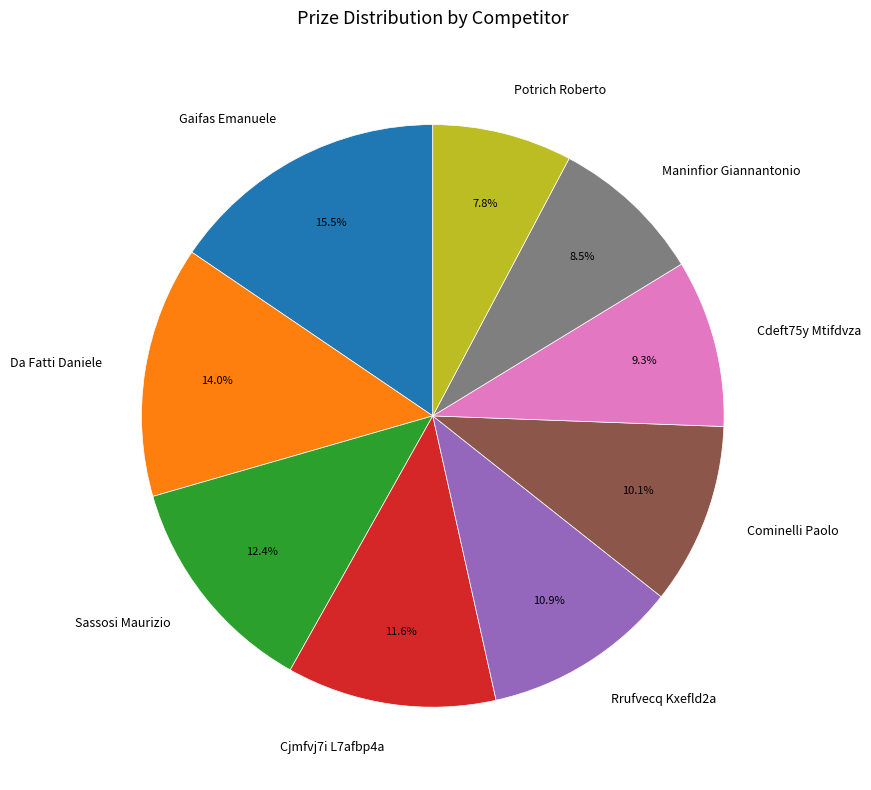

What is the ratio of the value at Cominelli Paolo to the value at Da Fatti Daniele?

0.7